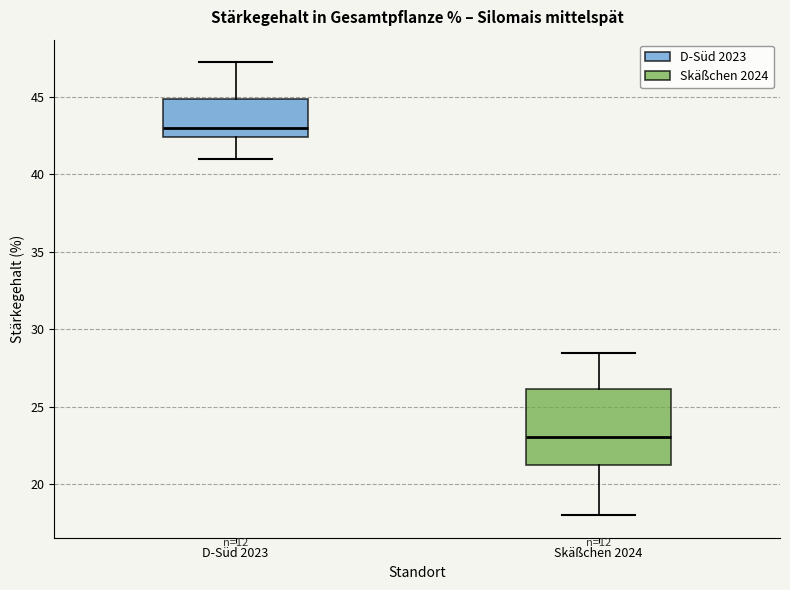

Where is the upper edge of the box for D-Süd 2023 on the y-axis? The values are not printed on the chart, so give them approximately, as read against the axis.

45.0